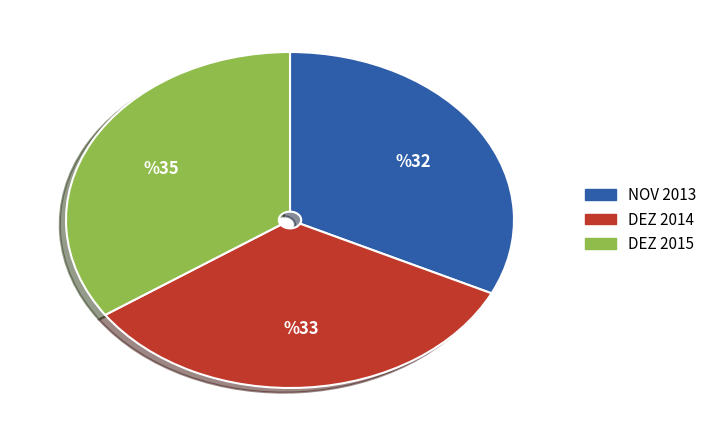

Does any single category account for the majority?

No